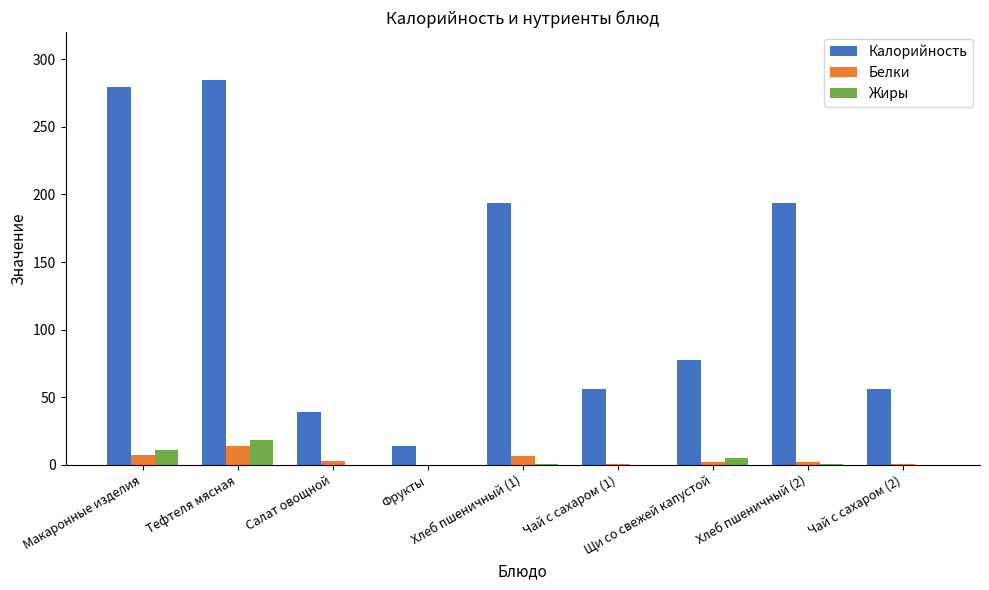

Where is Белки nearest to the value 6?

Хлеб пшеничный (1)